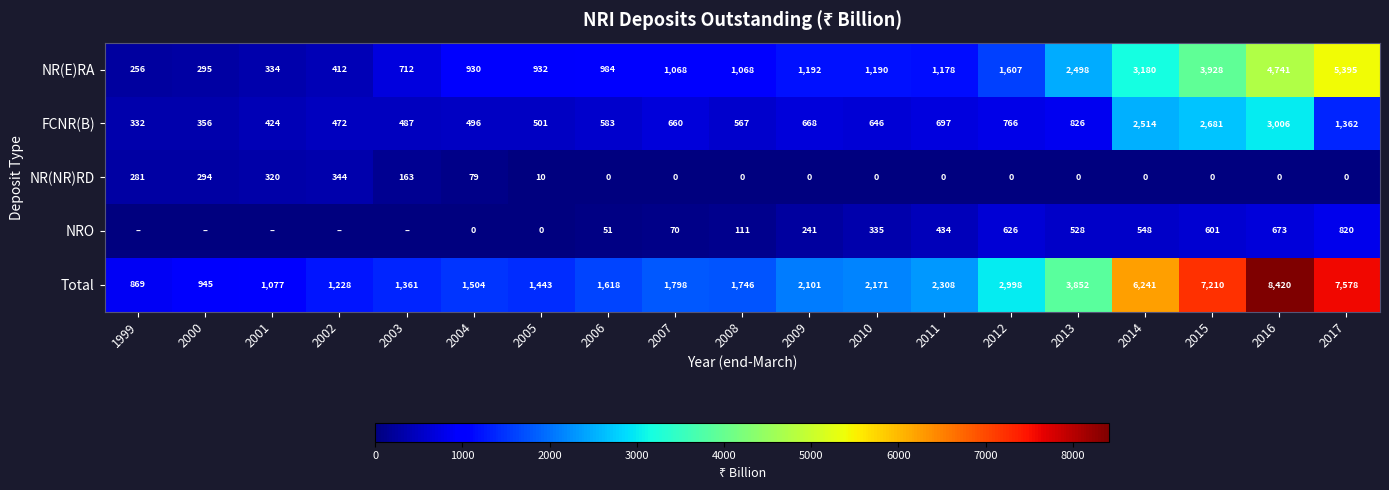

What is the sum of the FCNR(B) values at 2013 and 2015?

3507